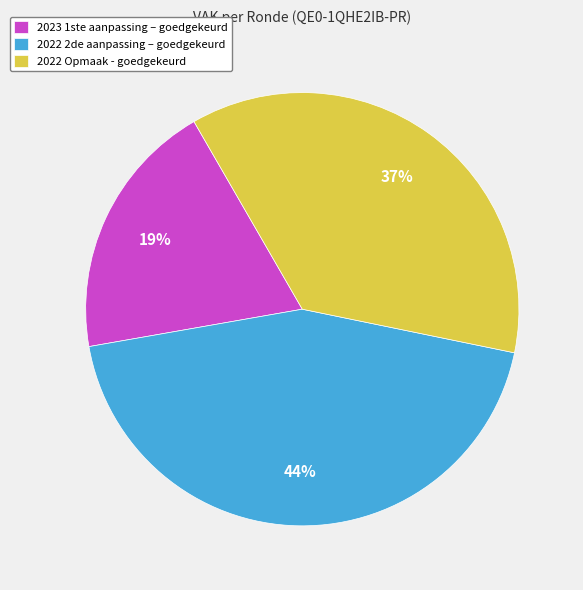

To the nearest percent, what is the average slice percentage?

33%